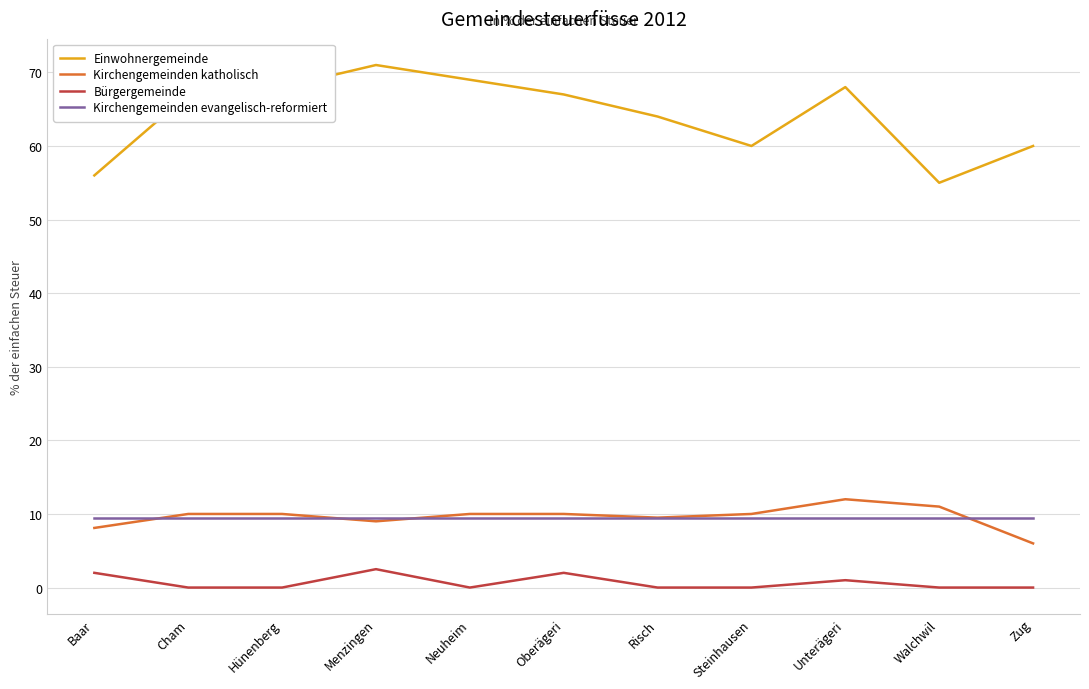

What position from the left is Cham?

2